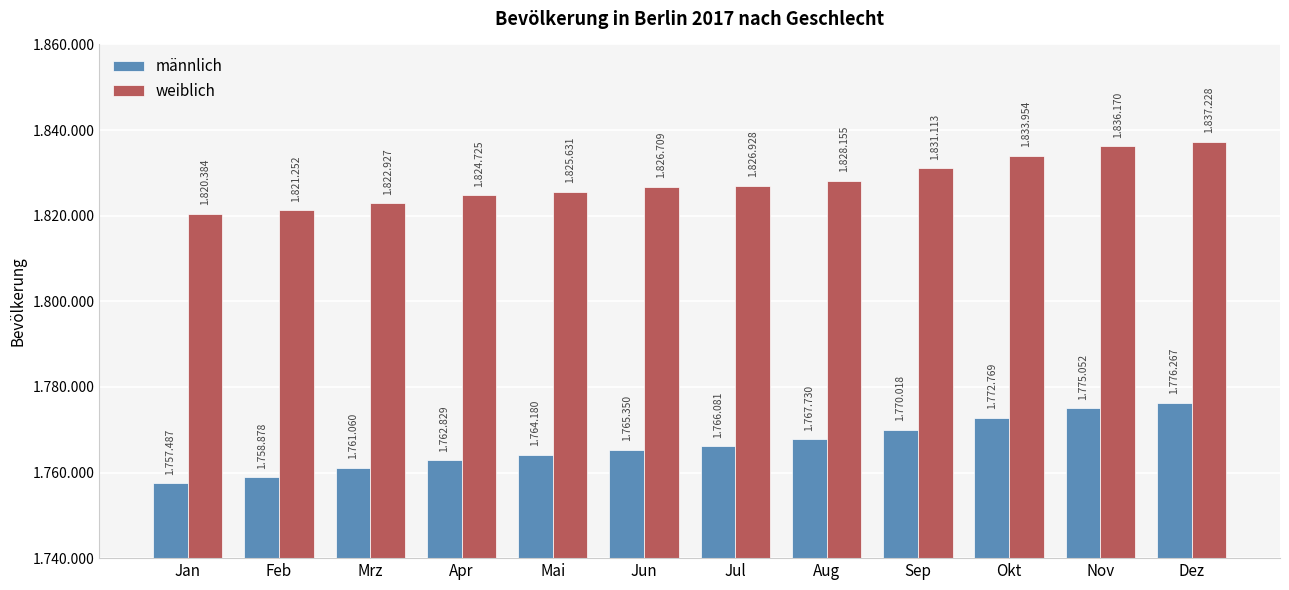

What are all the series names shown in the legend?

männlich, weiblich